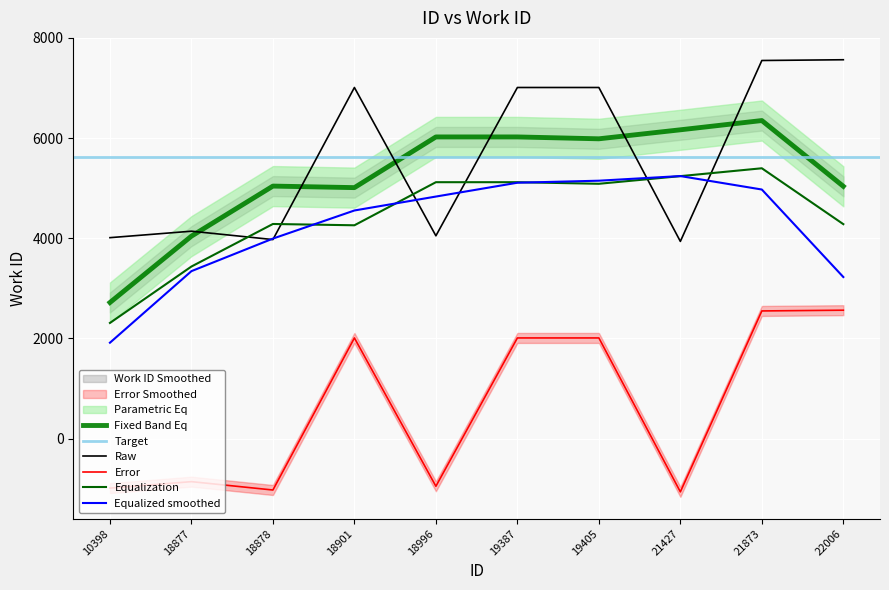

How many values are below 2011?

5